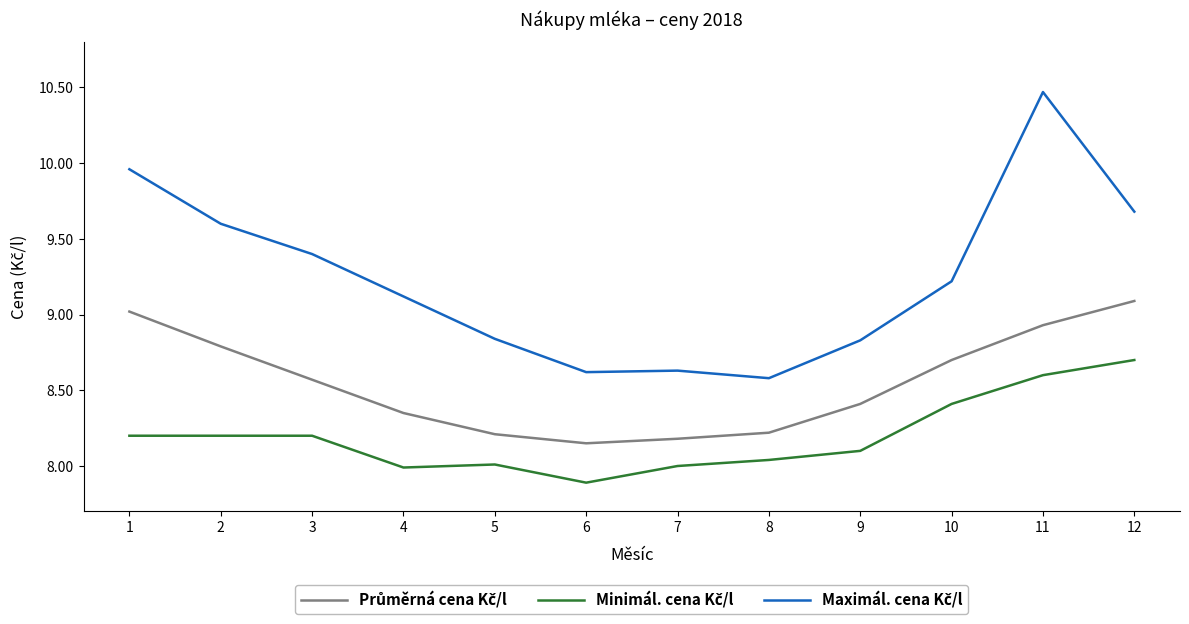

What is the smallest value displayed?

7.9